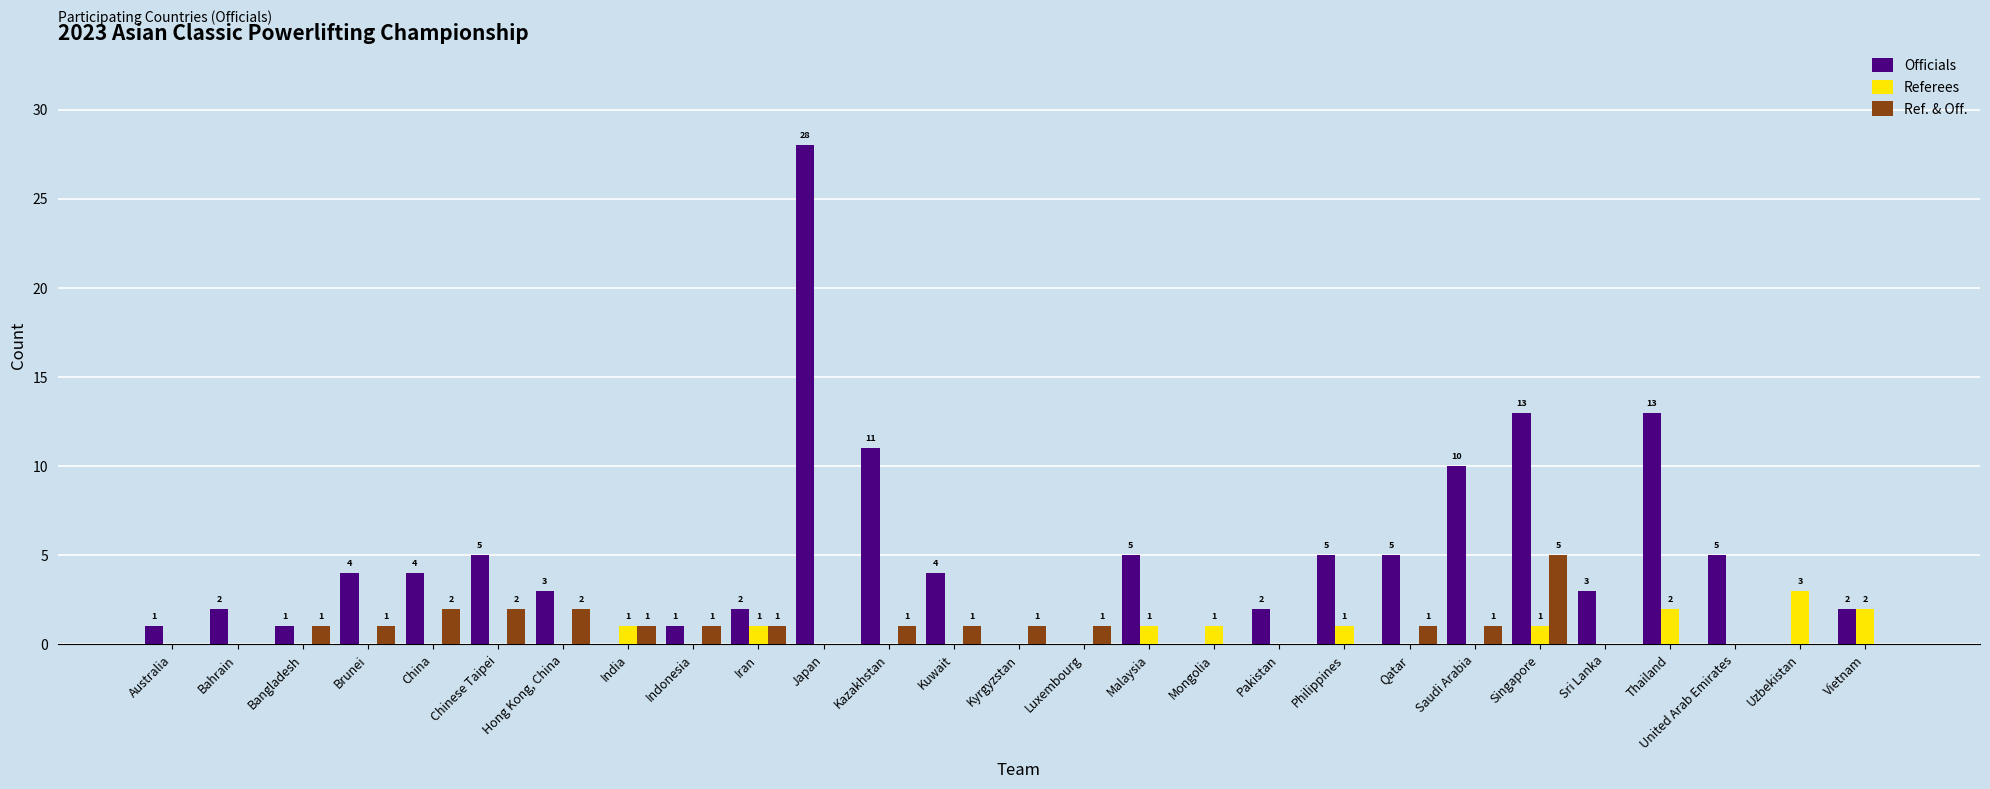

True or false: Officials has a value of 18 at Japan.

False